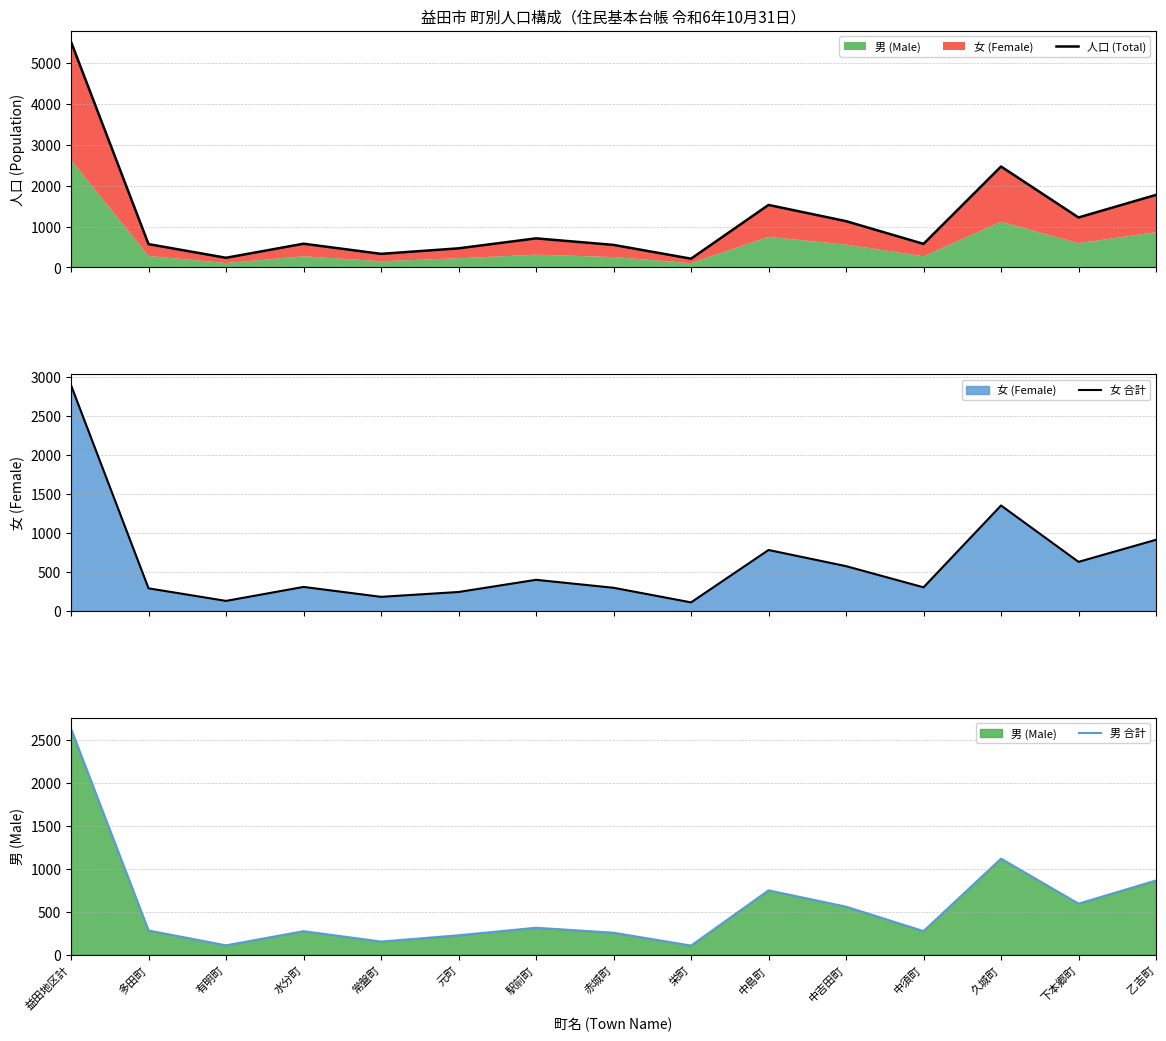

True or false: 人口 (Total) has a value of 1529 at 中島町.

True